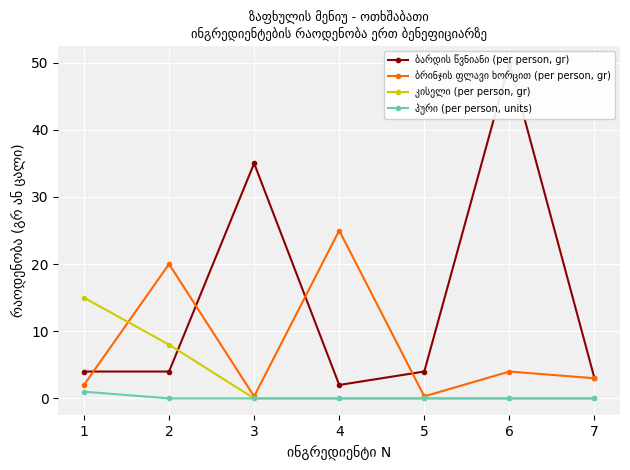

Reading left to right, transcribe all the data shown in this chart.

ბარდის წვნიანი (per person, gr): 1=4.0	2=4.0	3=35.0	4=2.0	5=4.0	6=50.0	7=3.0
ბრინჯის ფლავი ხორცით (per person, gr): 1=2.0	2=20.0	3=0.3	4=25.0	5=0.3	6=4.0	7=3.0
კისელი (per person, gr): 1=15.0	2=8.0	3=0.0	4=0.0	5=0.0	6=0.0	7=0.0
პური (per person, units): 1=1.0	2=0.0	3=0.0	4=0.0	5=0.0	6=0.0	7=0.0